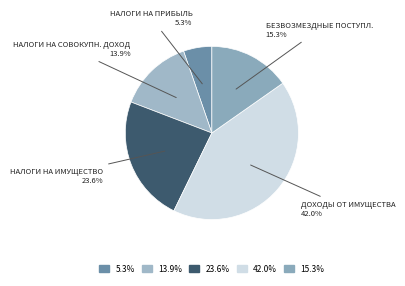

To the nearest percent, what is the average slice percentage?

20%